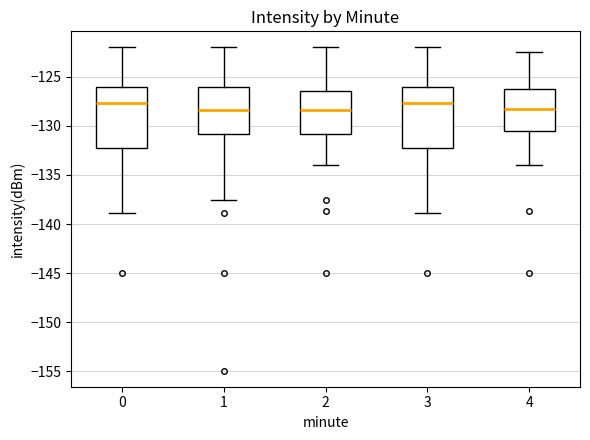

Reading left to right, transcribe this box plot: for each box, give where its median line is, the range the box spans, and where its two whiskers end, as read against the y-axis. The values are not printed on the chart, so give them approximately, as read against the axis.

0: median -127.5, box -132.5 to -126.0, whiskers -139.0 to -122.0
1: median -128.5, box -131.0 to -126.0, whiskers -137.5 to -122.0
2: median -128.5, box -131.0 to -126.5, whiskers -134.0 to -122.0
3: median -127.5, box -132.5 to -126.0, whiskers -139.0 to -122.0
4: median -128.5, box -130.5 to -126.5, whiskers -134.0 to -122.5